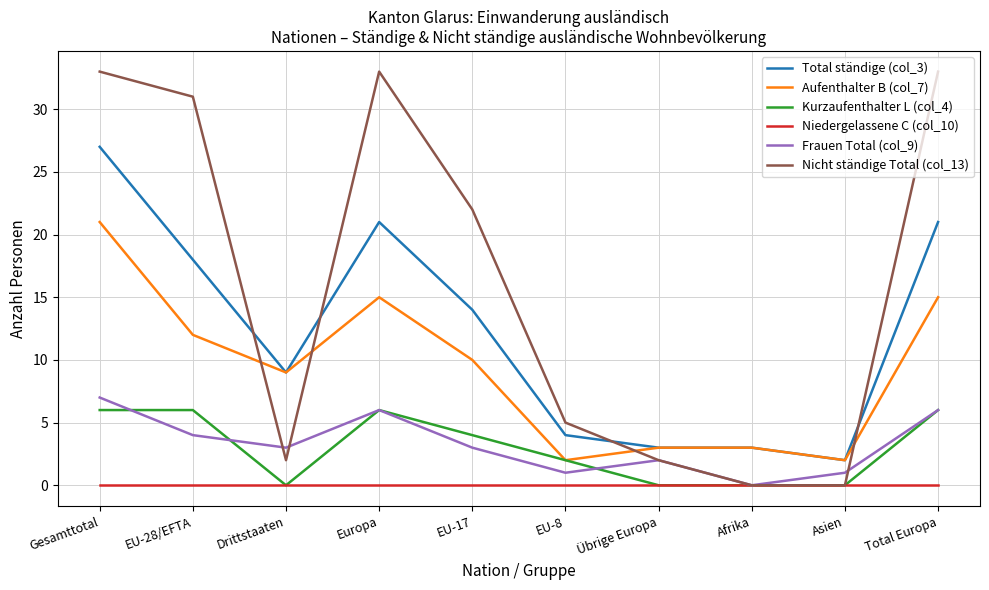

What position from the right is EU-8?

5